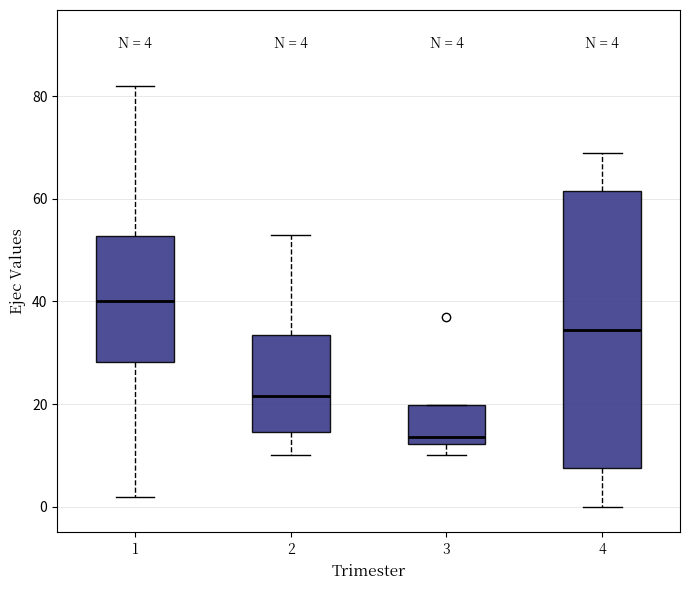

Which box's median line is the lowest?

3